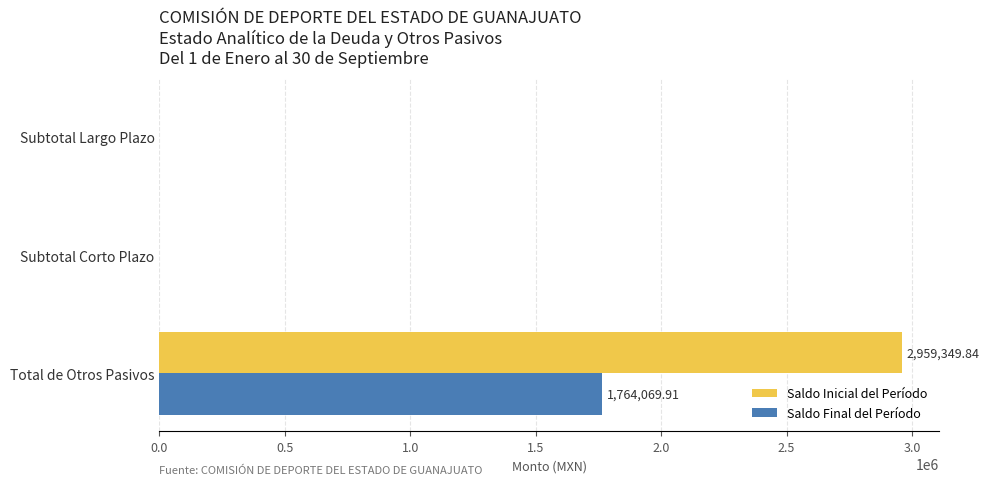

At which label does Saldo Inicial del Período reach its peak?

Total de Otros Pasivos